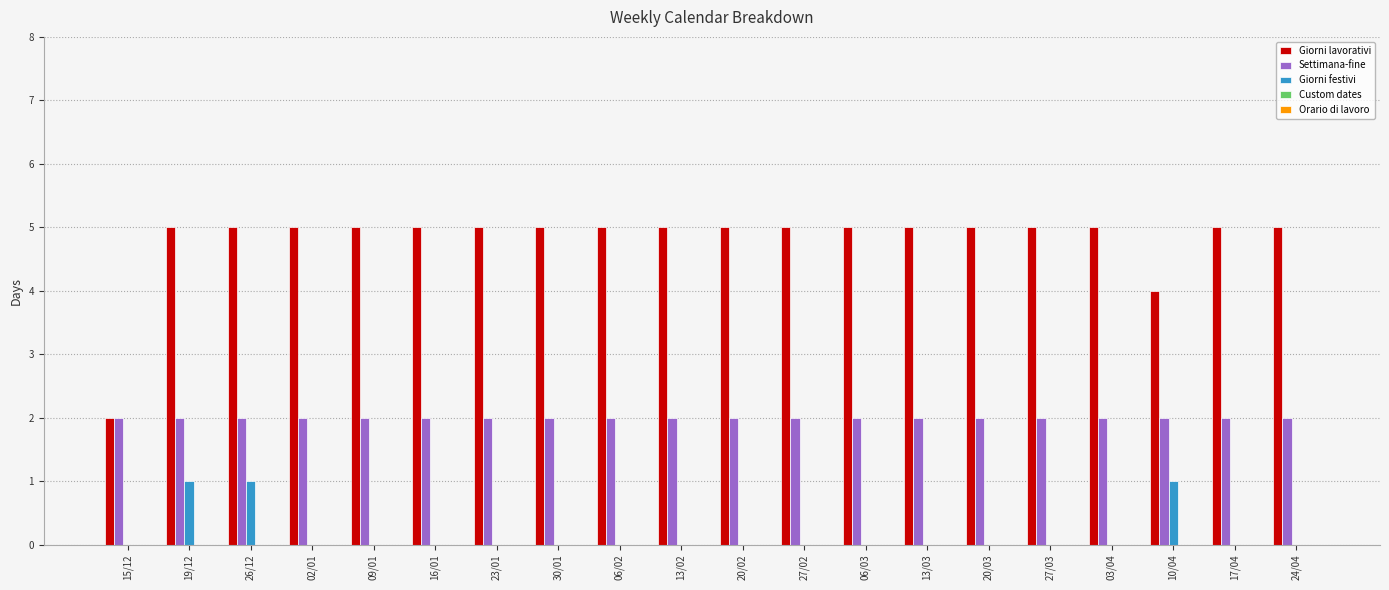

Are the bars horizontal?

No